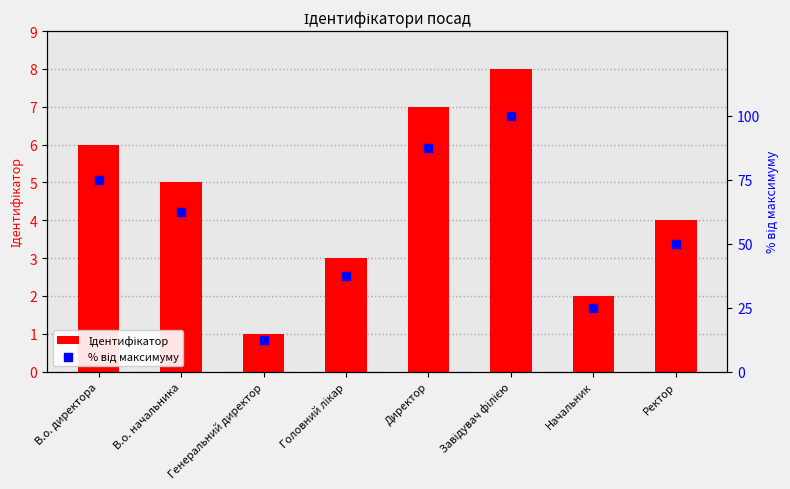

Which series contains the highest Y value?

% від максимуму